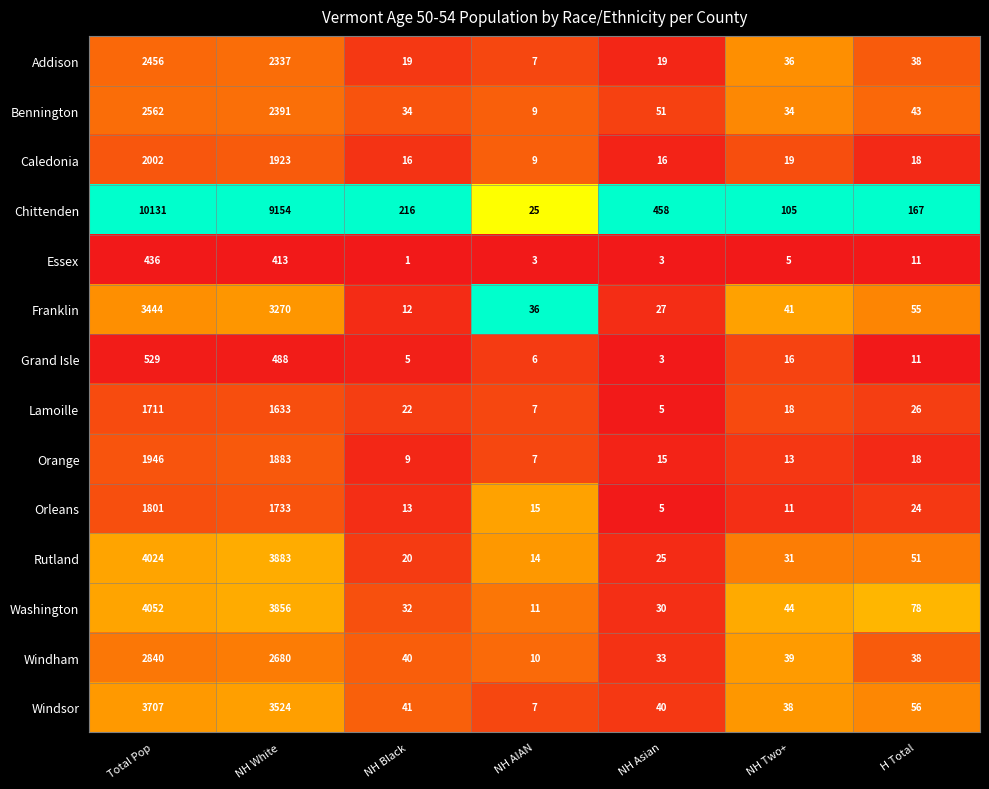

The Windsor series shows 60 at NH Asian. True or false?

False